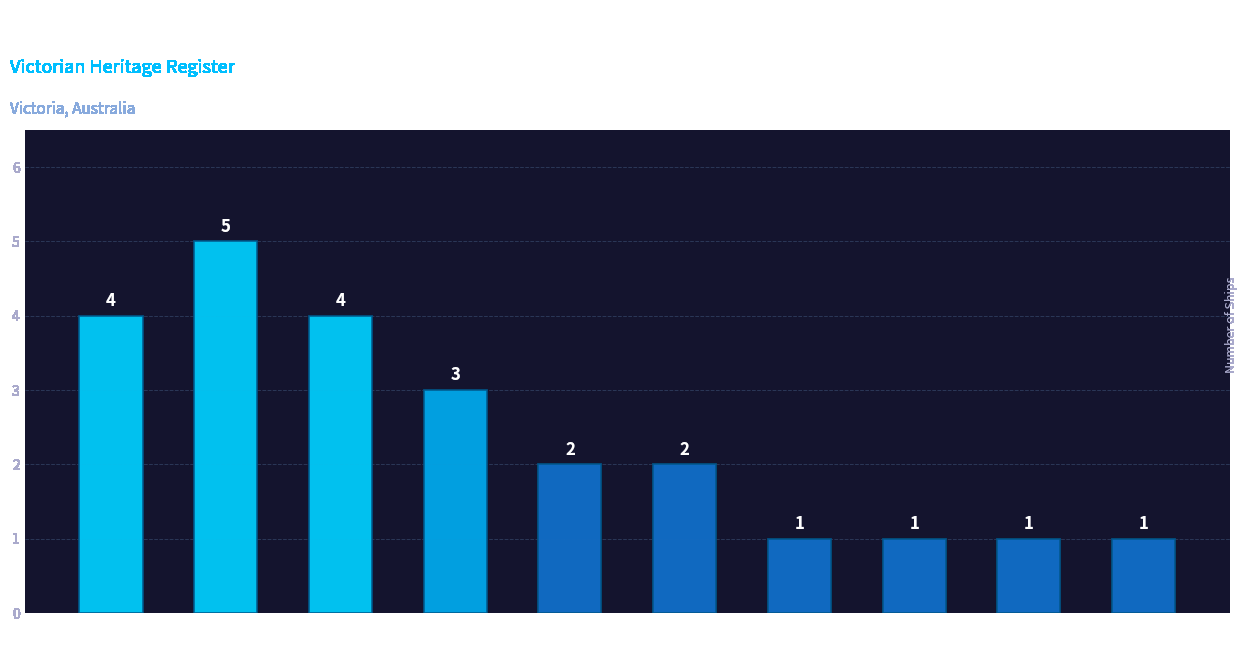

Reading left to right, extract all data points from this chart.

Bass Strait=4	East Coast=5	Port Phillip=4	West Coast,
Apollo Bay=3	Lady Bay,
Warrnambool=2	Lakes
Entrance=2	Corner
Inlet=1	Louttit Bay,
Lorne=1	Williams
River NSW=1	Waratah
Bay=1